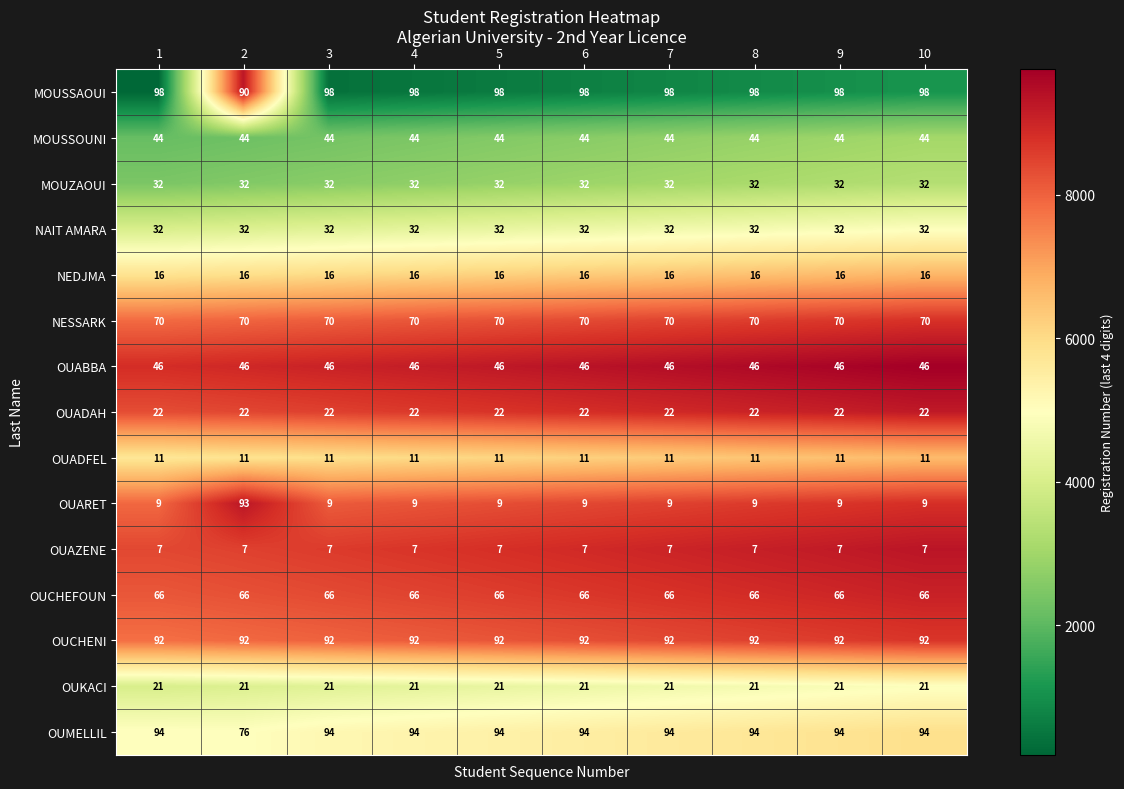

At which category is the sum across all series the highest?

10